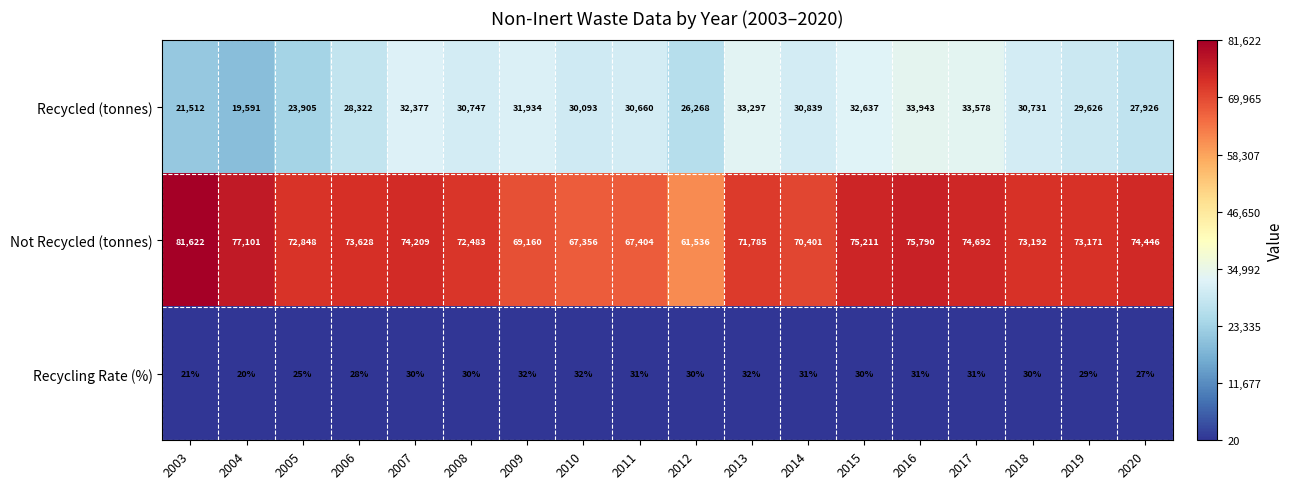

At which category is the sum across all series the highest?

2016